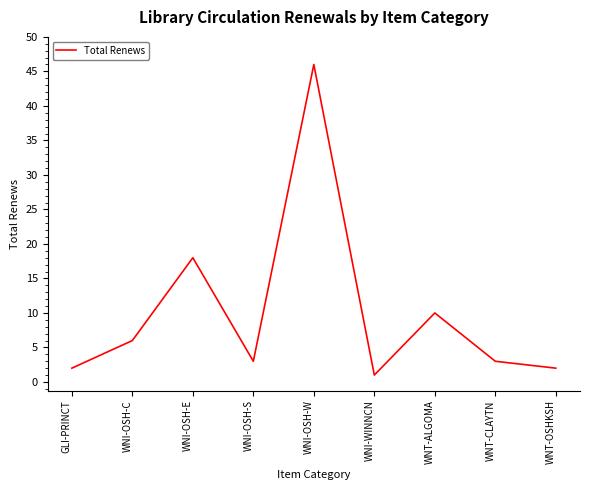

Where is the first local minimum?

WNI-OSH-S